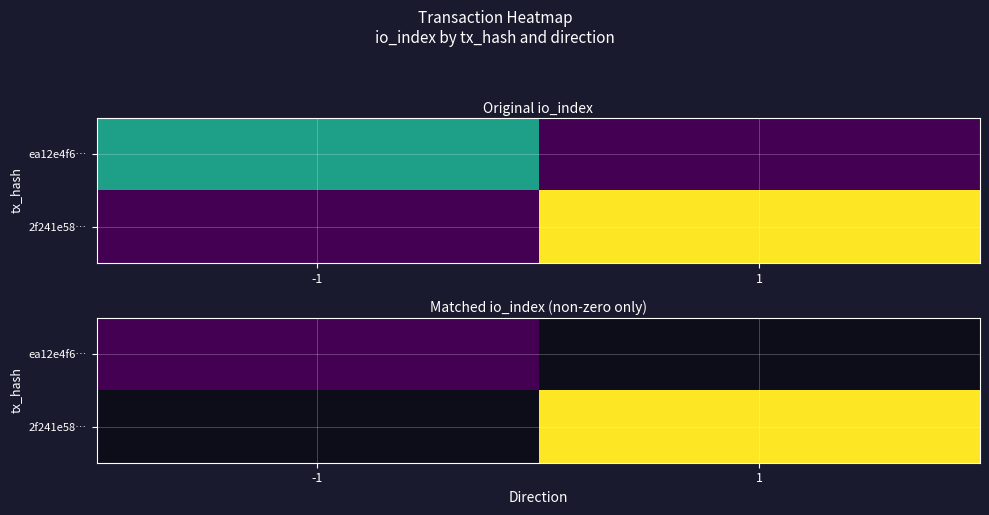

What is the lowest value of the ea12e4f6… series?

13.0